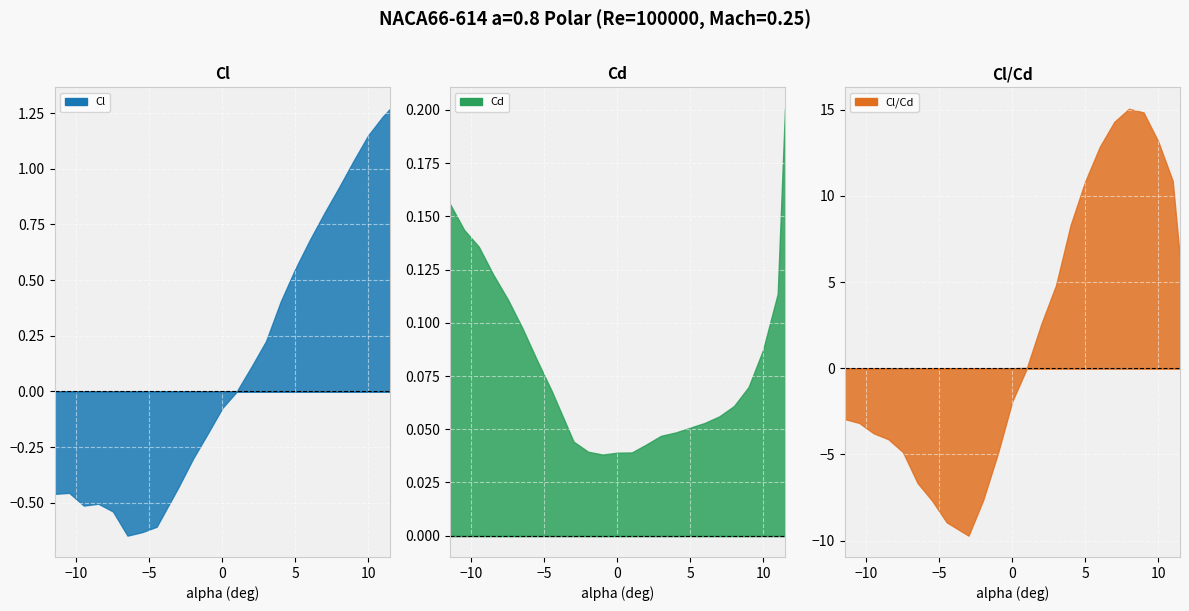

Which series ends up on top after the final intersection of Cl and Cl/Cd?

Cl/Cd